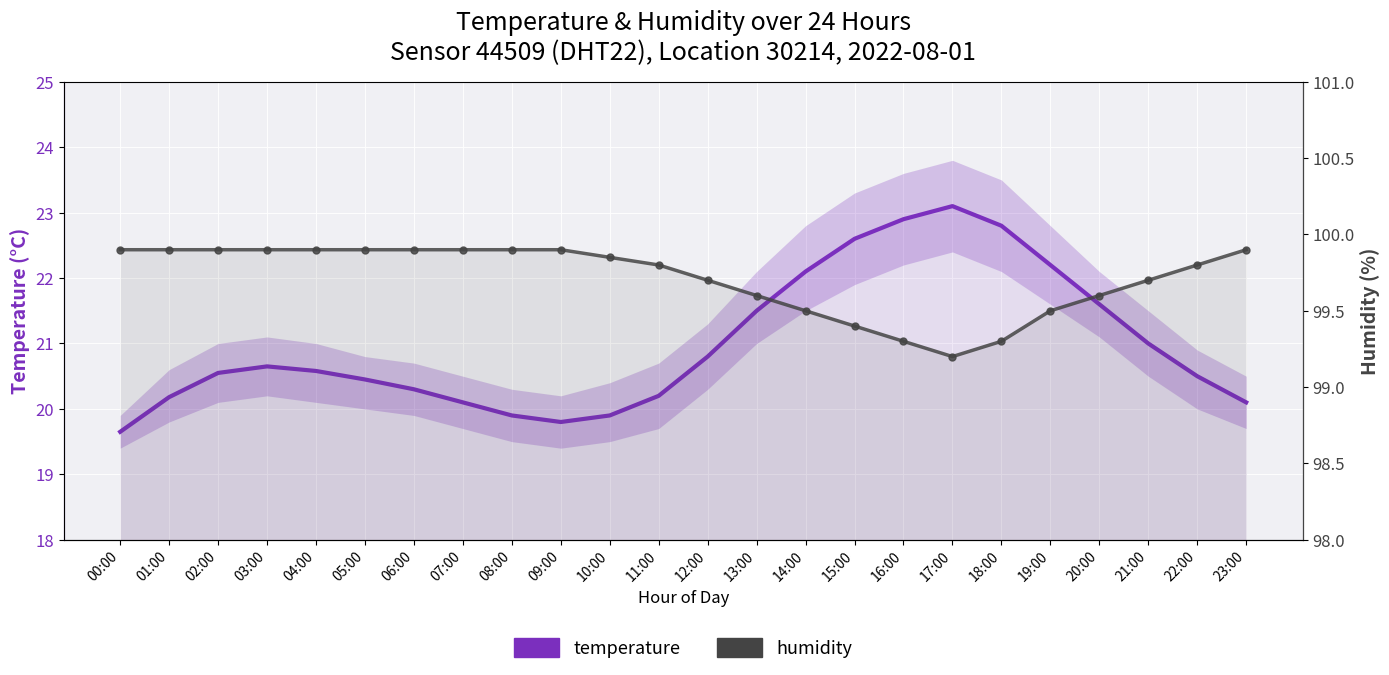

What is the total value across all series at 05:00?

120.4